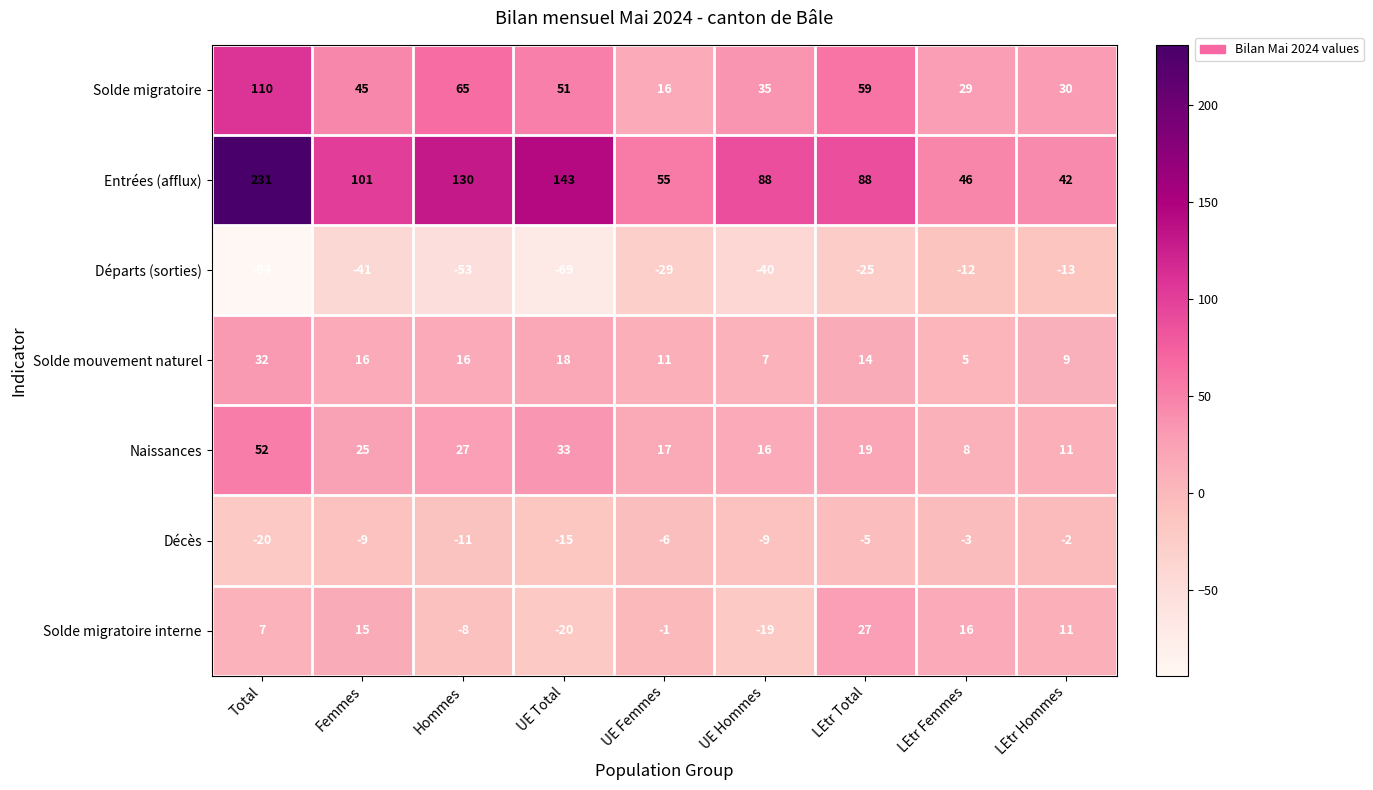

How many positive values does the Solde migratoire interne series have?

5